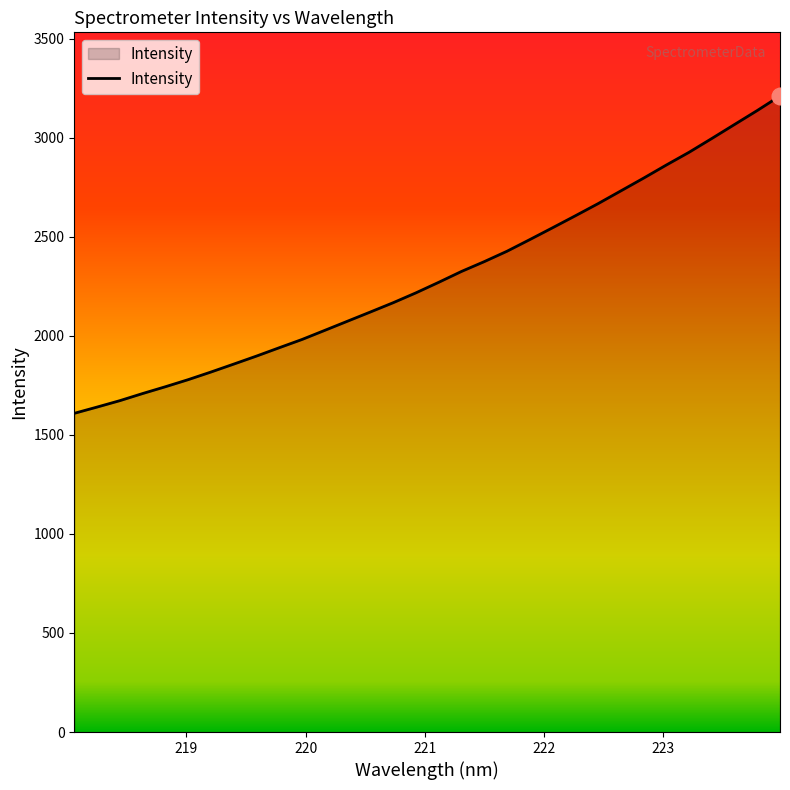

What is the difference between the maximum and minimum values?

1601.8